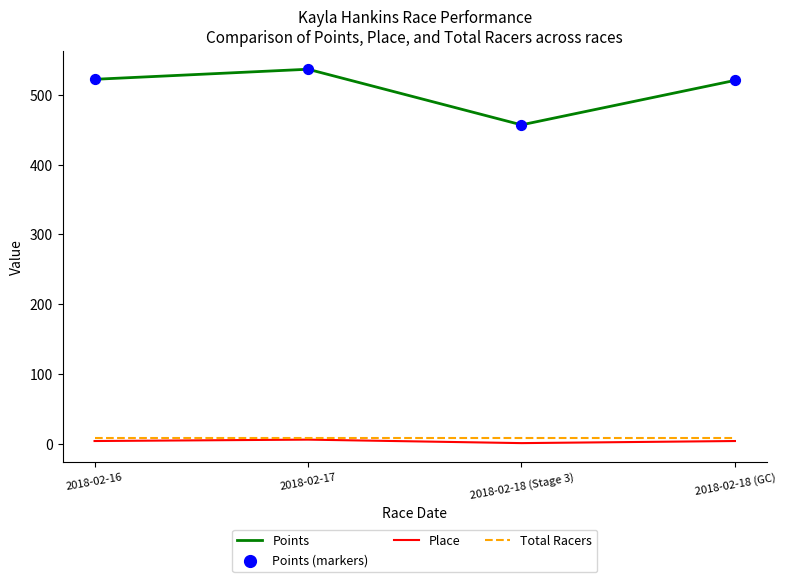

Which series has the largest total across all categories?

Points